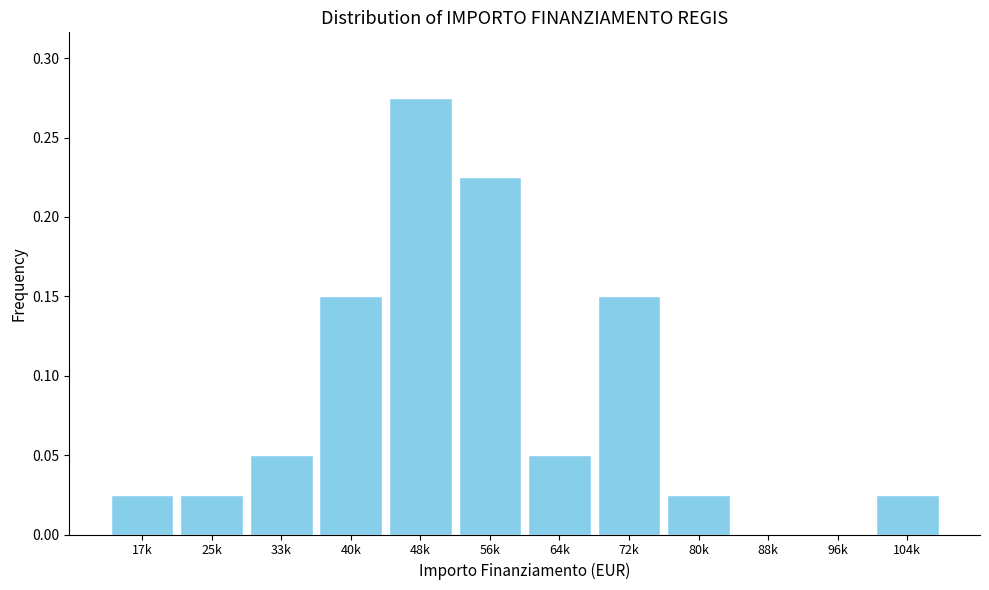

The value at 80k is 0.0. True or false?

True